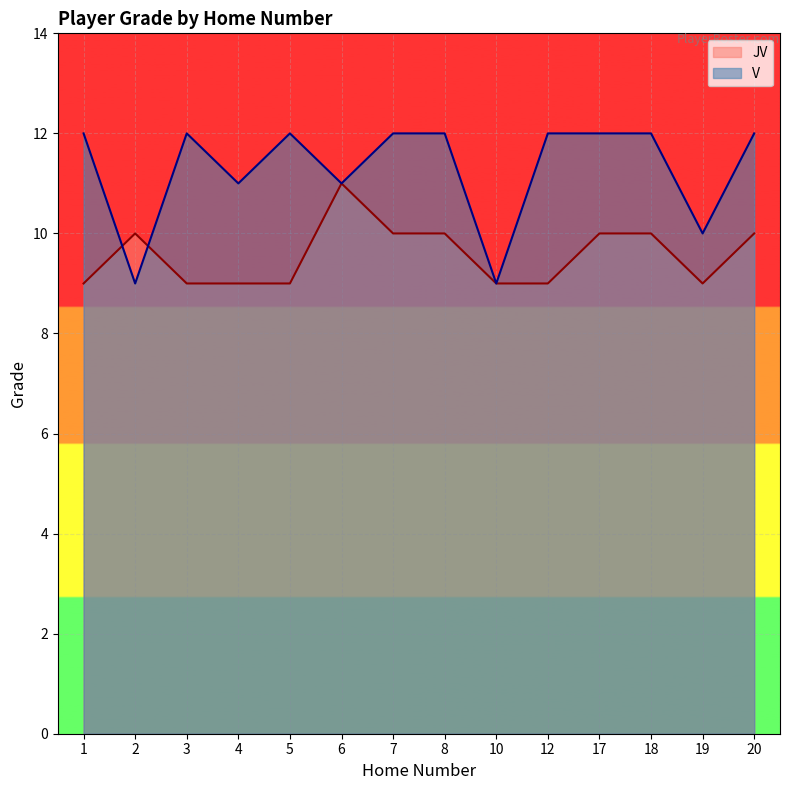

At which label does JV first exceed 10?

6